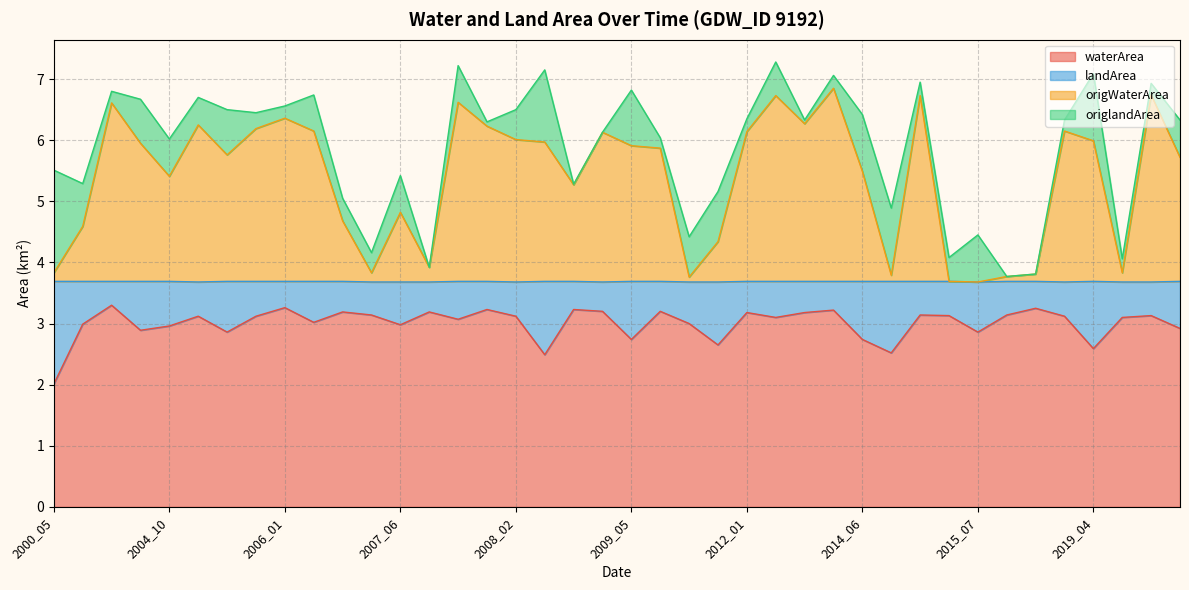

True or false: waterArea has a value of 3.2 at 2007_09.

True